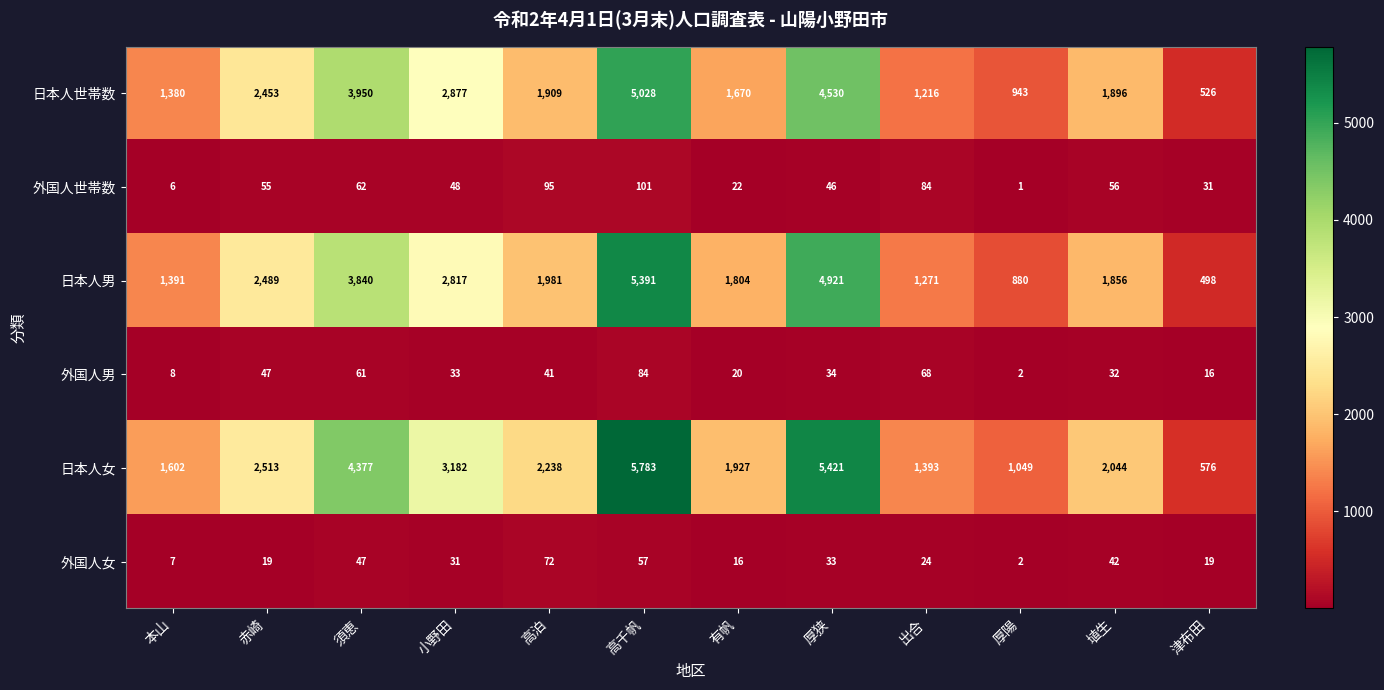

At which label does 外国人男 reach its peak?

高千帆